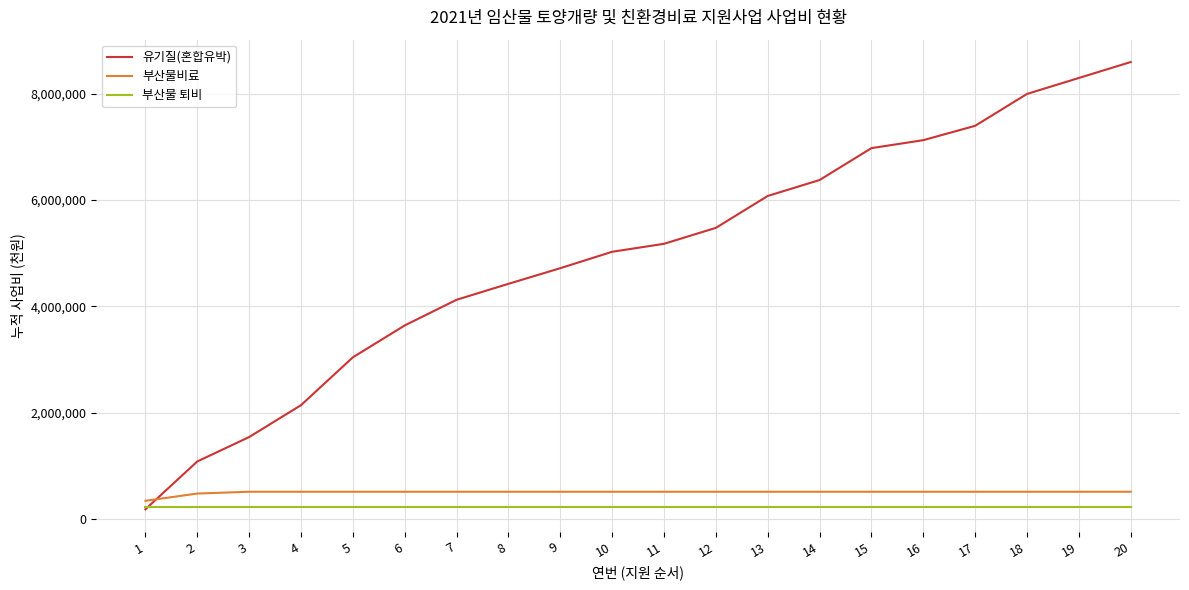

What value does the 유기질(혼합유박) series have at 2, to the nearest 100?

1080000